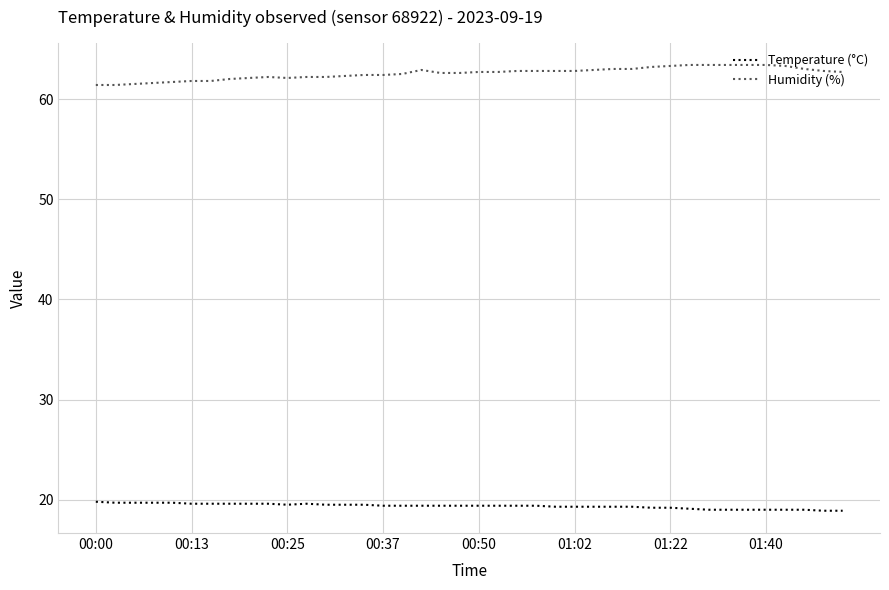

How many distinct data groups are displayed?

2